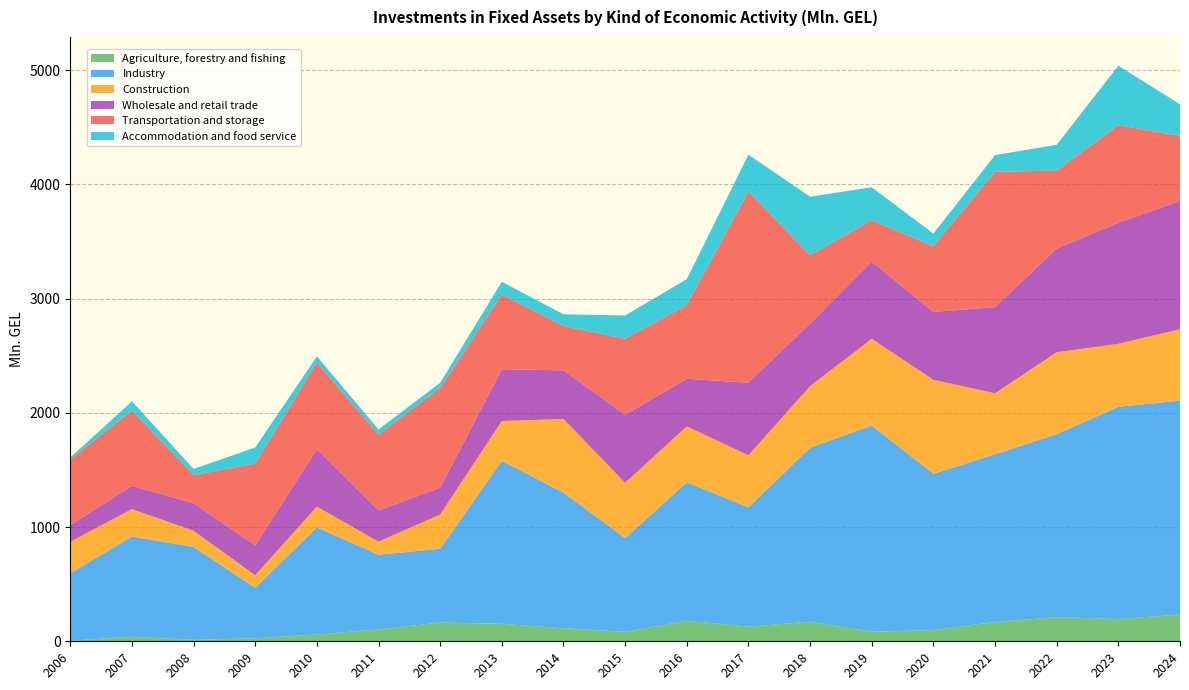

Reading right to left, transcribe all the data shown in this chart.

Agriculture, forestry and fishing: 234.4	194.5	211.9	169.0	98.1	83.4	171.7	128.3	179.9	82.3	114.3	153.5	164.0	103.9	59.2	26.3	12.4	40.2	5.5
Industry: 1872.1	1857.8	1601.1	1467.2	1367.9	1804.5	1521.8	1044.0	1211.6	820.4	1186.9	1425.6	645.9	653.6	936.5	441.6	813.1	876.5	589.2
Construction: 625.2	551.6	716.9	534.5	822.9	759.4	540.6	456.4	489.5	485.0	644.7	349.1	300.1	114.6	183.2	110.7	142.2	240.4	276.6
Wholesale and retail trade: 1122.4	1059.2	908.1	753.9	594.0	676.1	547.0	634.1	417.2	595.0	425.4	453.1	234.7	273.8	501.4	260.3	241.3	202.5	145.8
Transportation and storage: 568.6	853.2	681.5	1184.7	573.8	362.0	597.3	1672.6	644.2	665.0	387.4	653.1	870.7	662.7	758.7	715.6	245.0	659.9	573.2
Accommodation and food service: 277.7	521.5	226.5	146.3	112.3	288.7	513.2	323.7	227.6	204.0	103.4	112.3	47.5	45.8	54.8	141.7	54.7	81.1	18.3